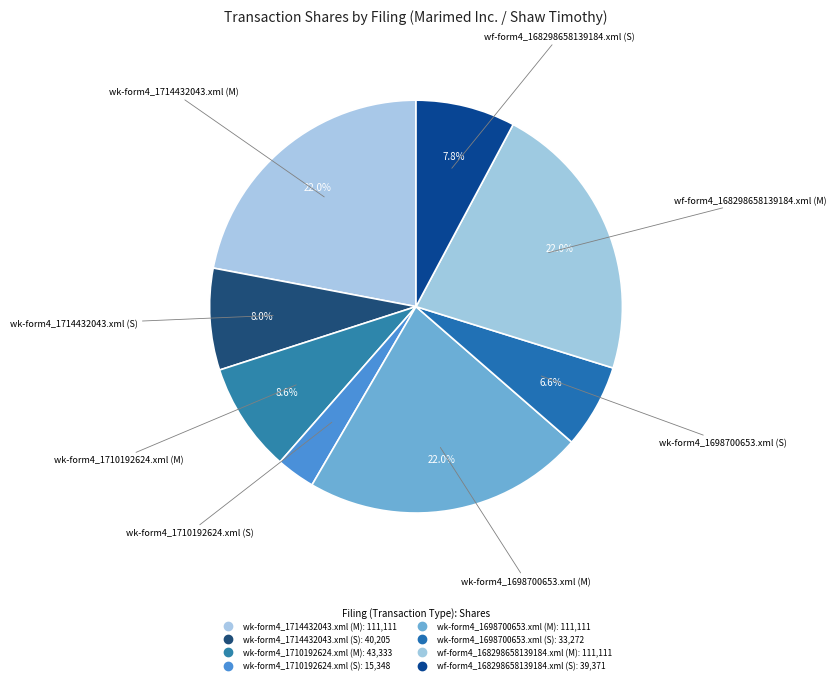

How many segments does this pie chart have?

8